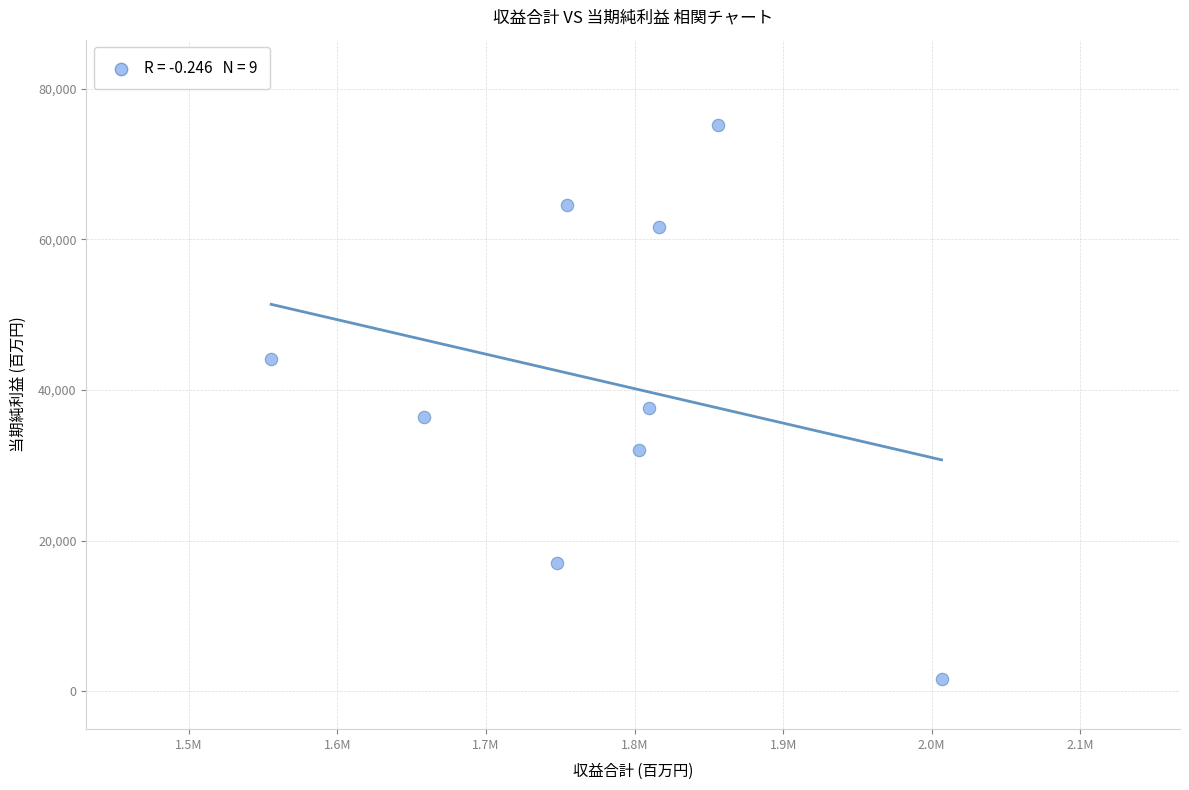

What is the average X value?

1778678